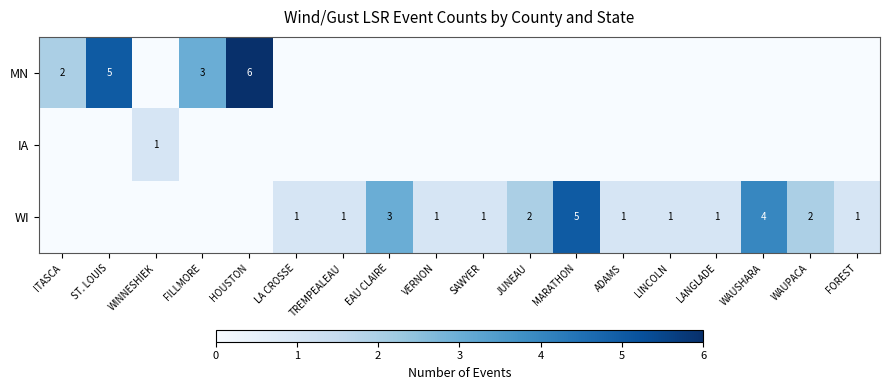

Is it true that WI equals 0 at VERNON?

False